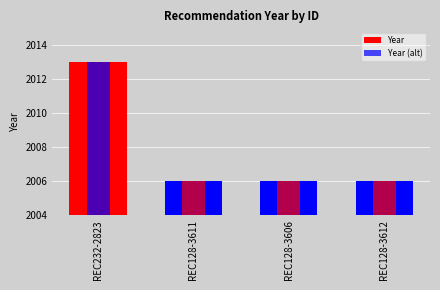

What is the sum of all Year values?

8031